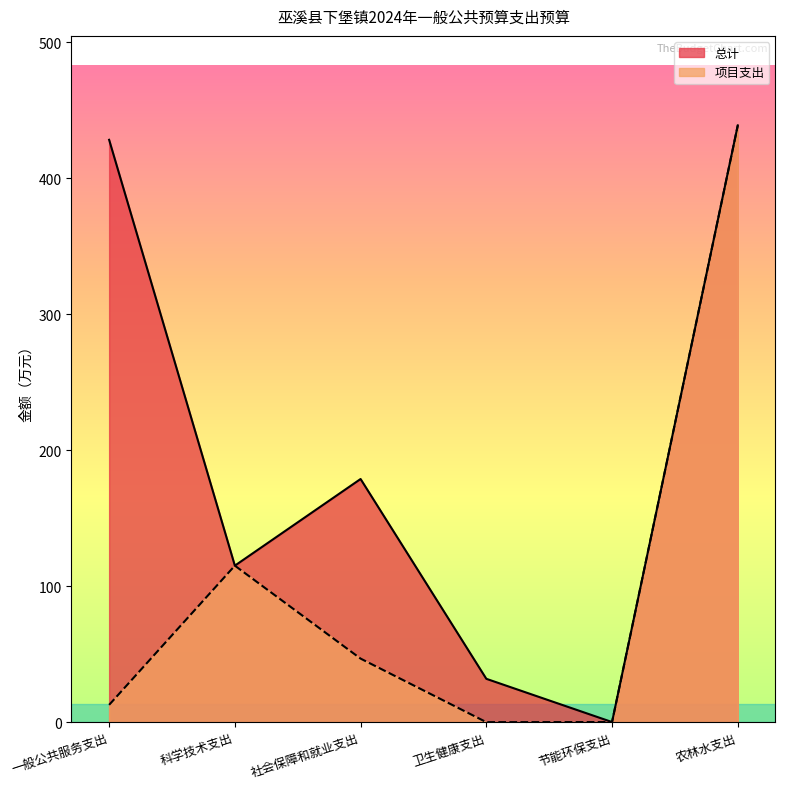

What is the minimum value for 总计?

0.1